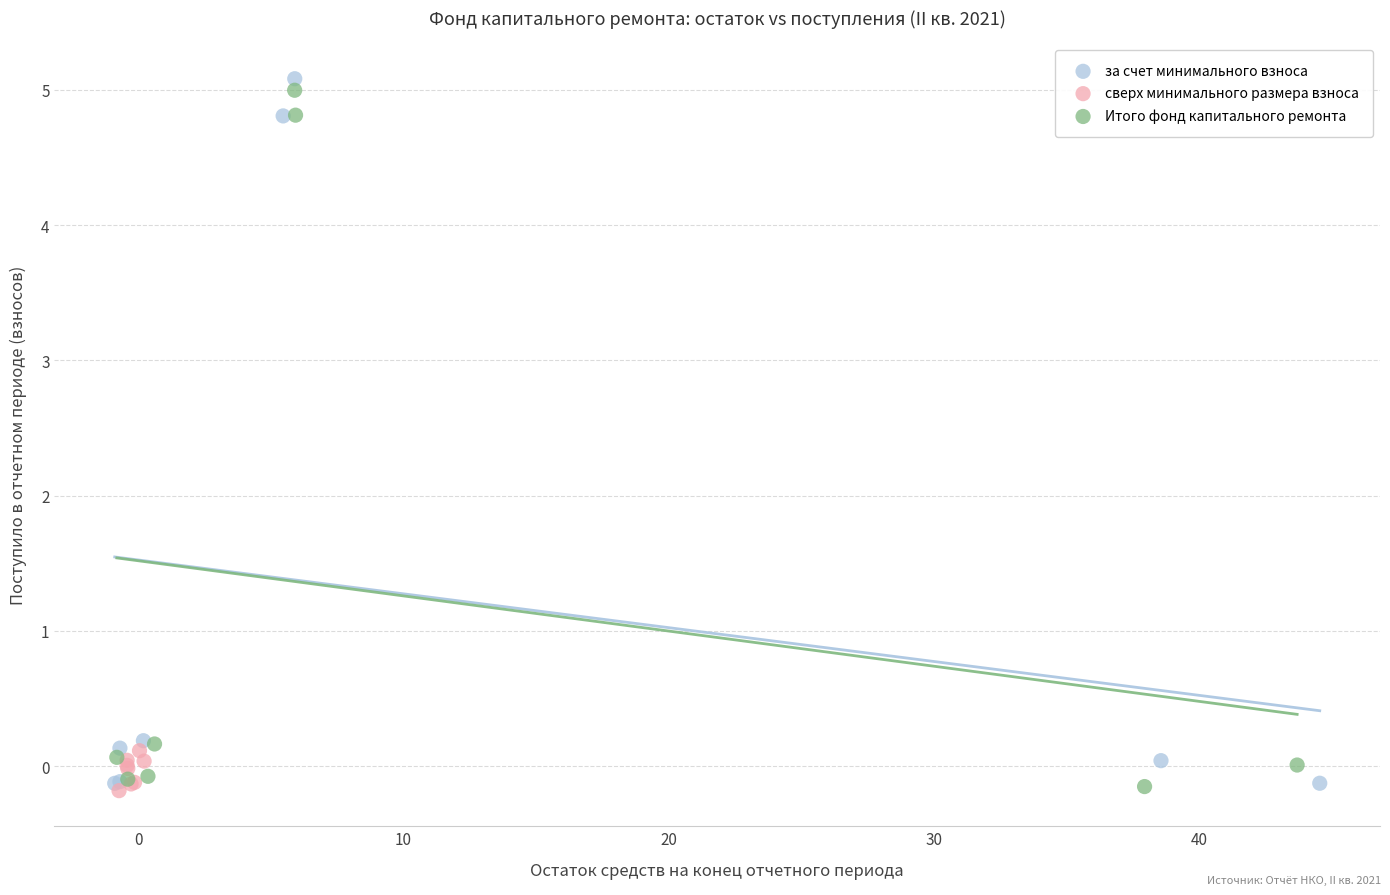

What are all the series names shown in the legend?

за счет минимального взноса, сверх минимального размера взноса, Итого фонд капитального ремонта